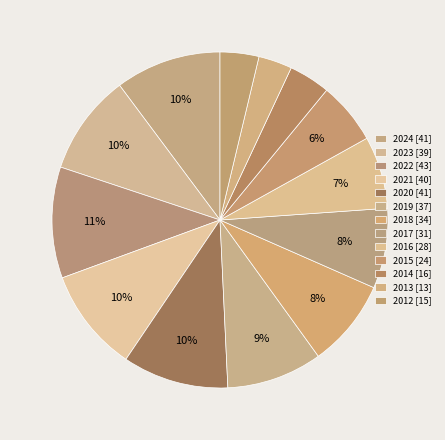

To the nearest percent, what percentage of the pie is 2017?

8%